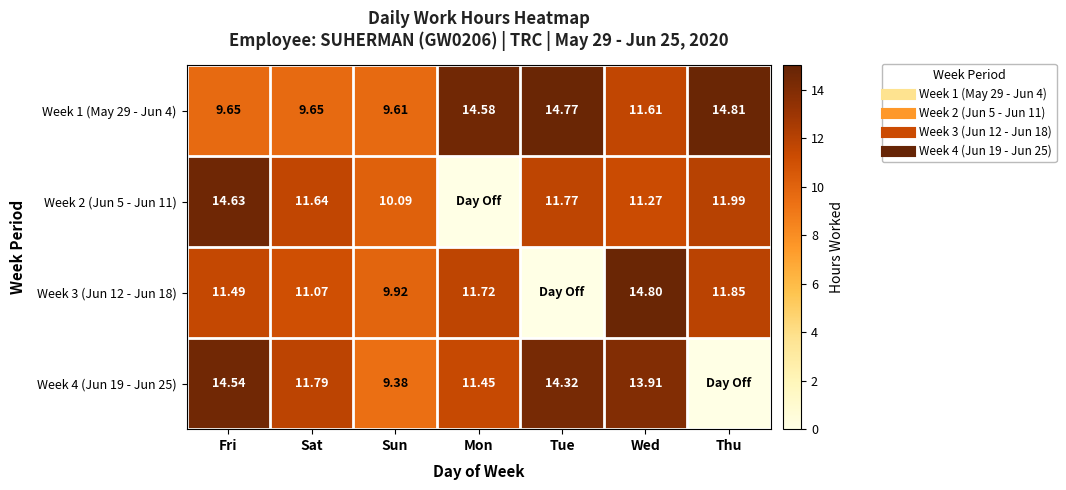

How many data points in Week 3 (Jun 12 - Jun 18) are above 11?

5